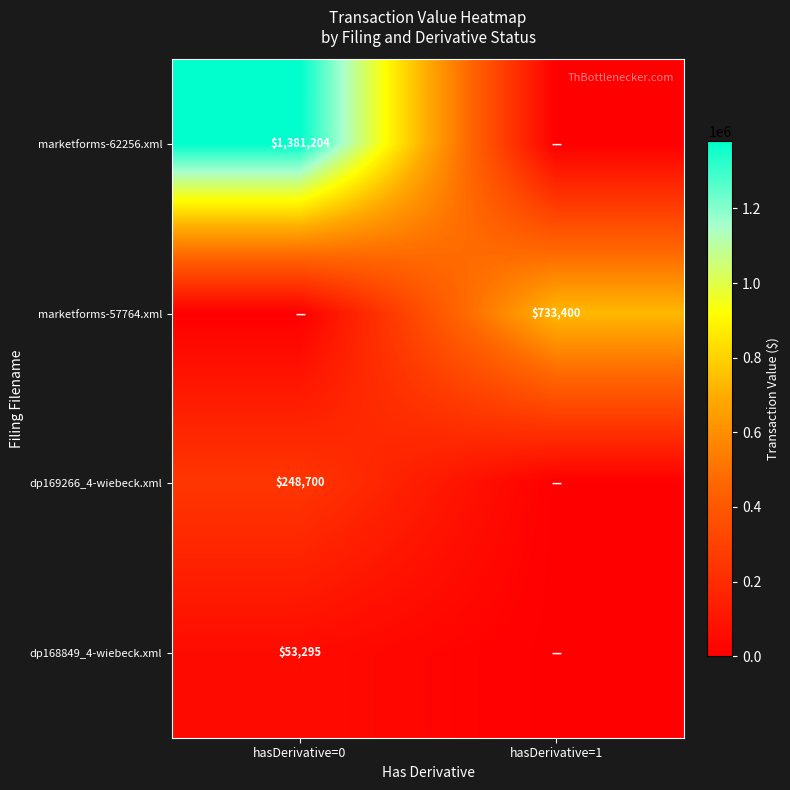

Is it true that marketforms-62256.xml equals 1381204 at hasDerivative=0?

True